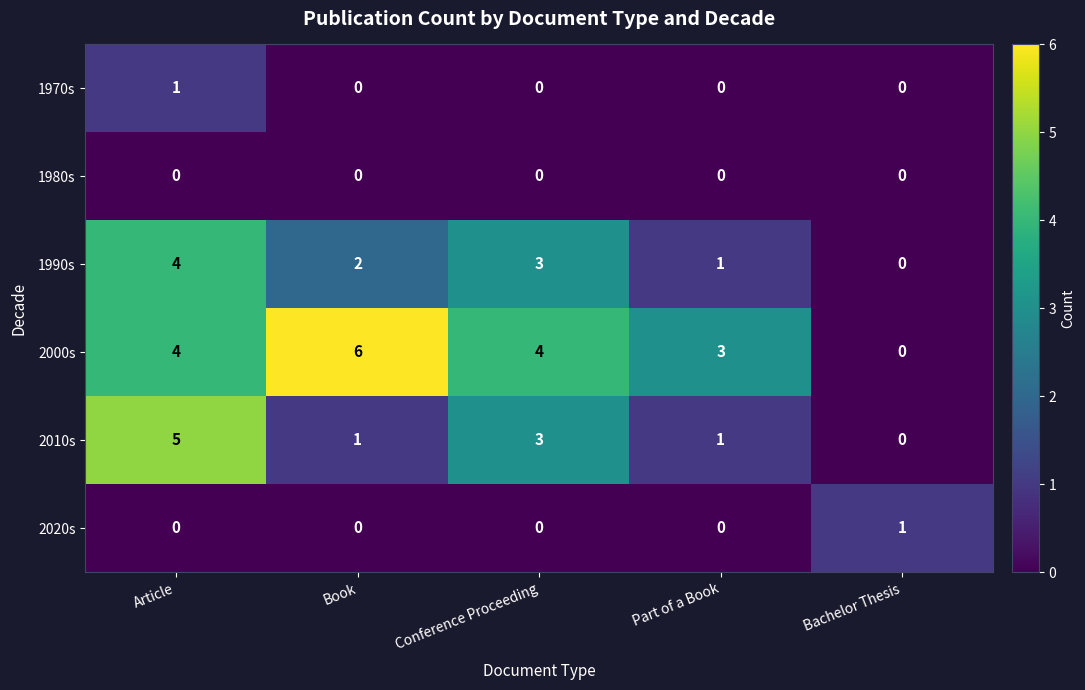

What is the spread (max minus min) of values at Conference Proceeding?

4